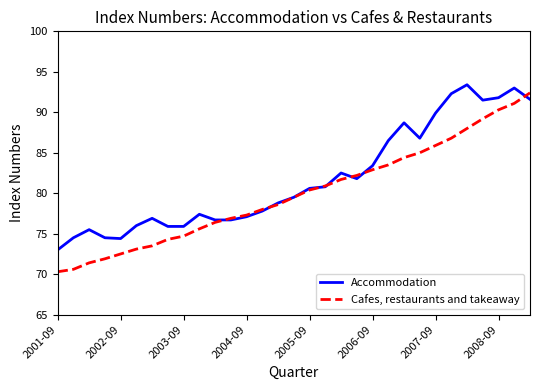

Does the chart have visible grid lines?

No